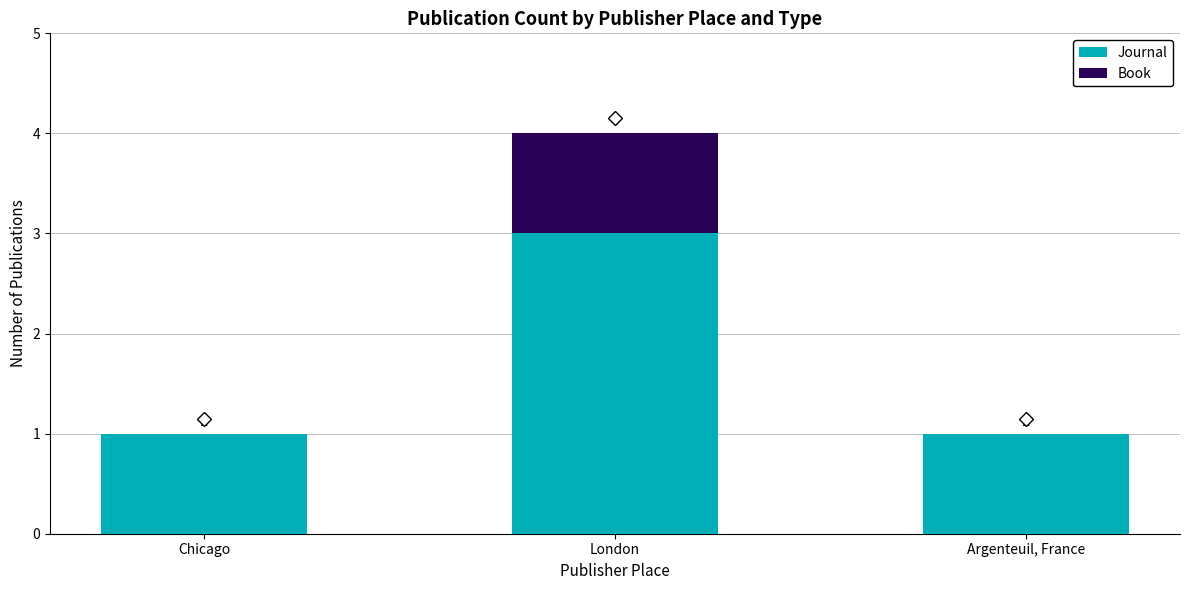

At which label does Journal reach its peak?

London